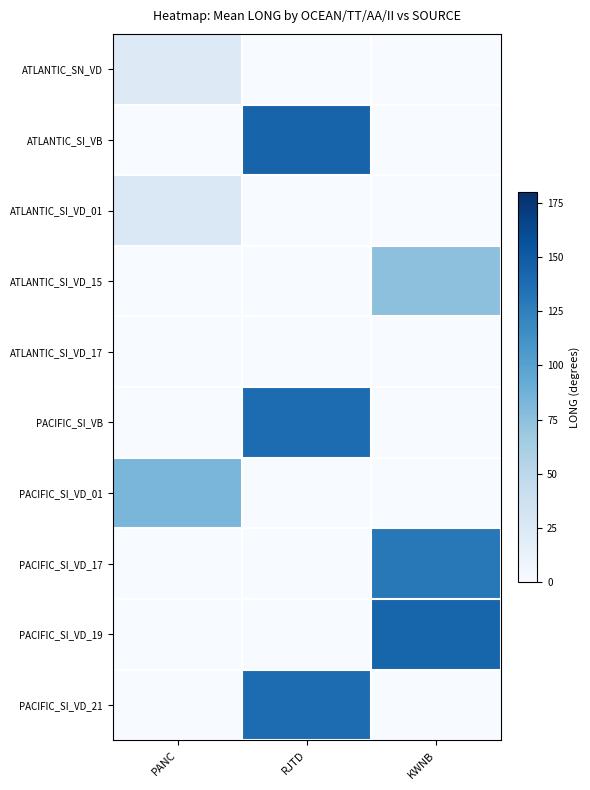

What is the difference between the highest and lowest values at PANC?

83.1